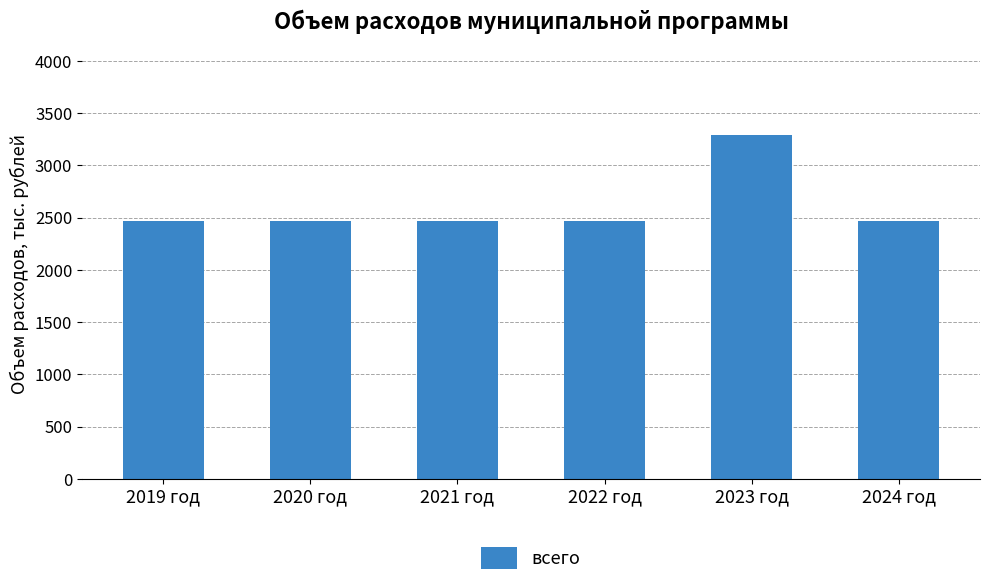

Reading right to left, transcribe all the data shown in this chart.

2024 год=2470.1	2023 год=3294.4	2022 год=2470.1	2021 год=2470.1	2020 год=2470.1	2019 год=2470.1